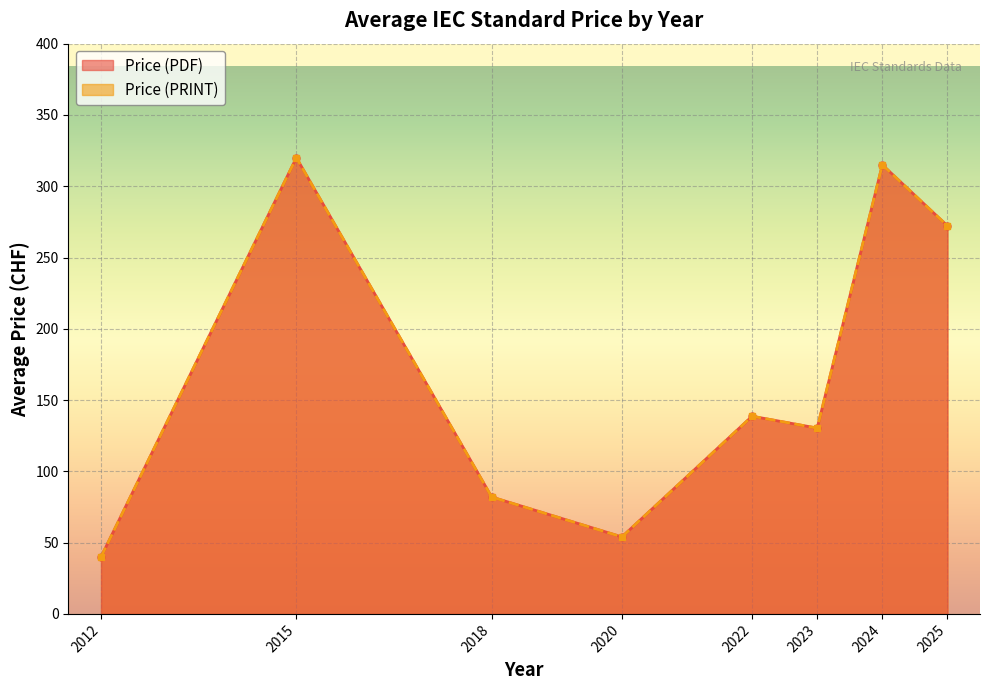

True or false: Price (PDF) and Price (PRINT) cross at least once.

False